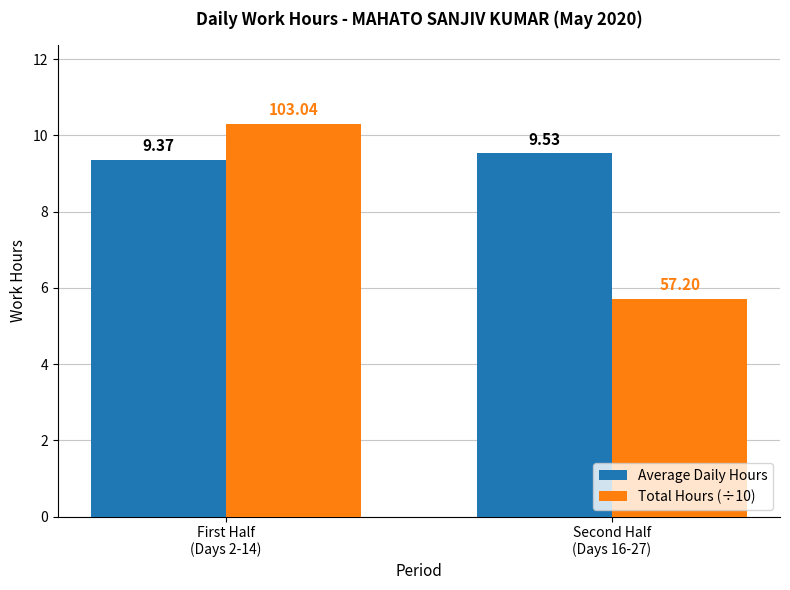

What is the sum of all Total Hours (÷10) values?

16.0